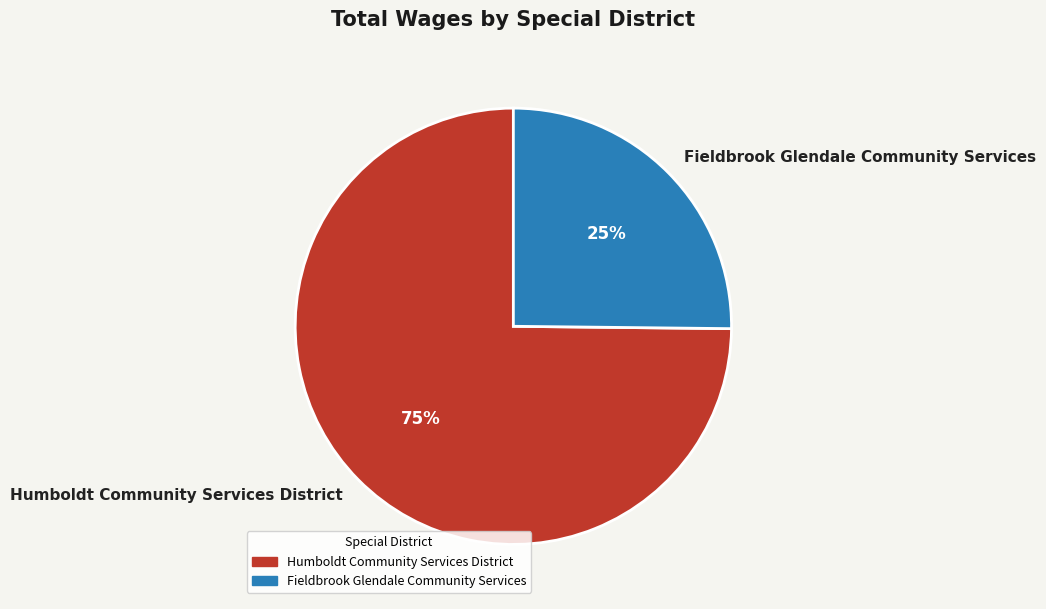

Which category has the biggest portion of the pie?

Humboldt Community Services District